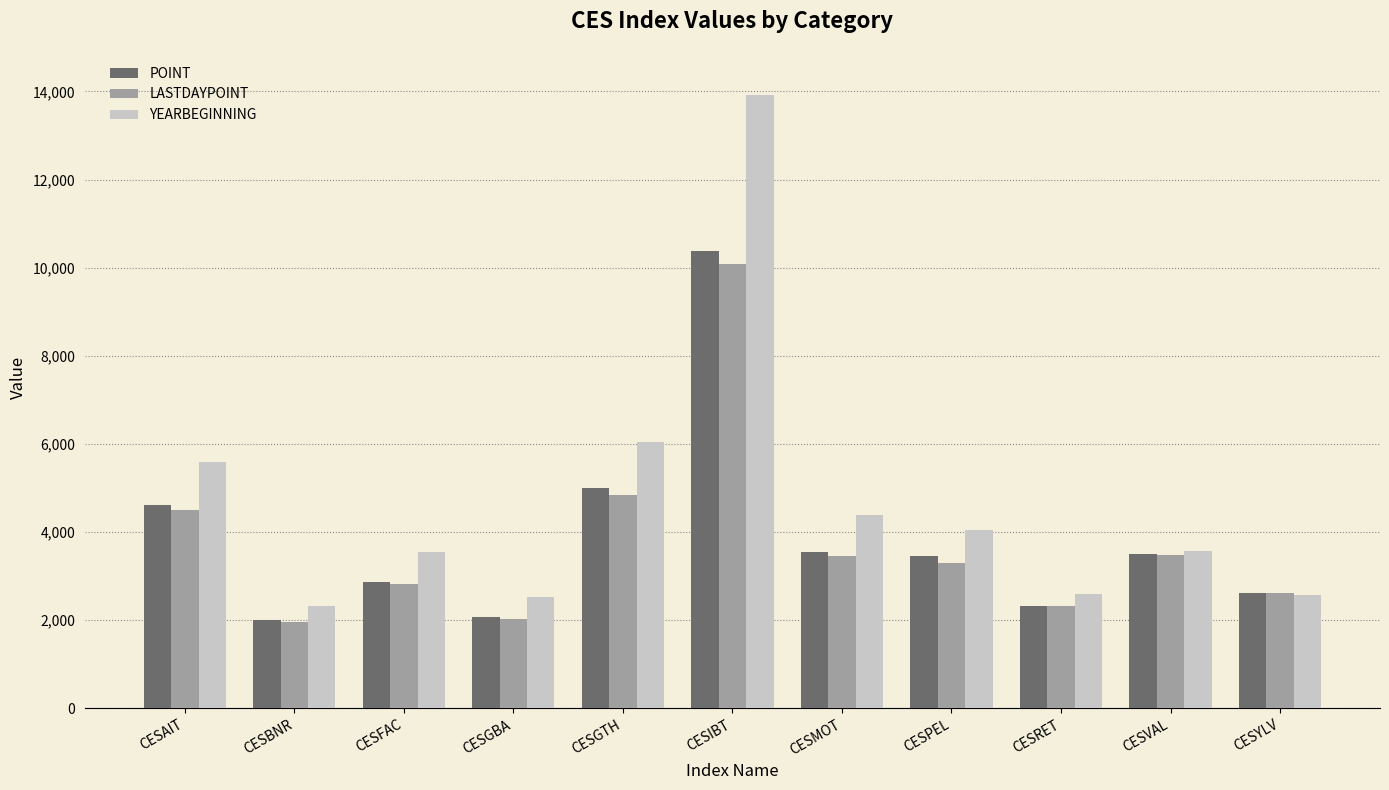

What is the difference between the LASTDAYPOINT values at CESBNR and CESVAL?

1519.0